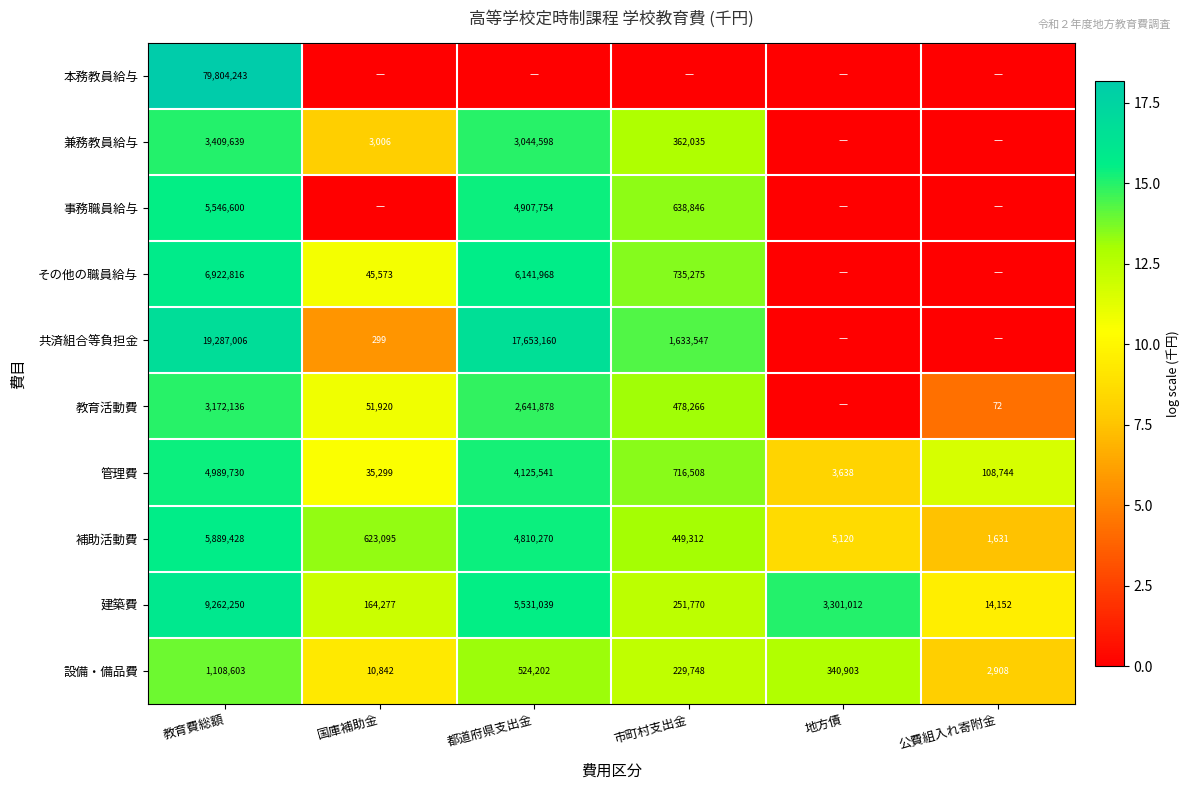

Rank the series at 教育費総額 from highest to lowest value.

本務教員給与, 共済組合等負担金, 建築費, その他の職員給与, 補助活動費, 事務職員給与, 管理費, 兼務教員給与, 教育活動費, 設備・備品費